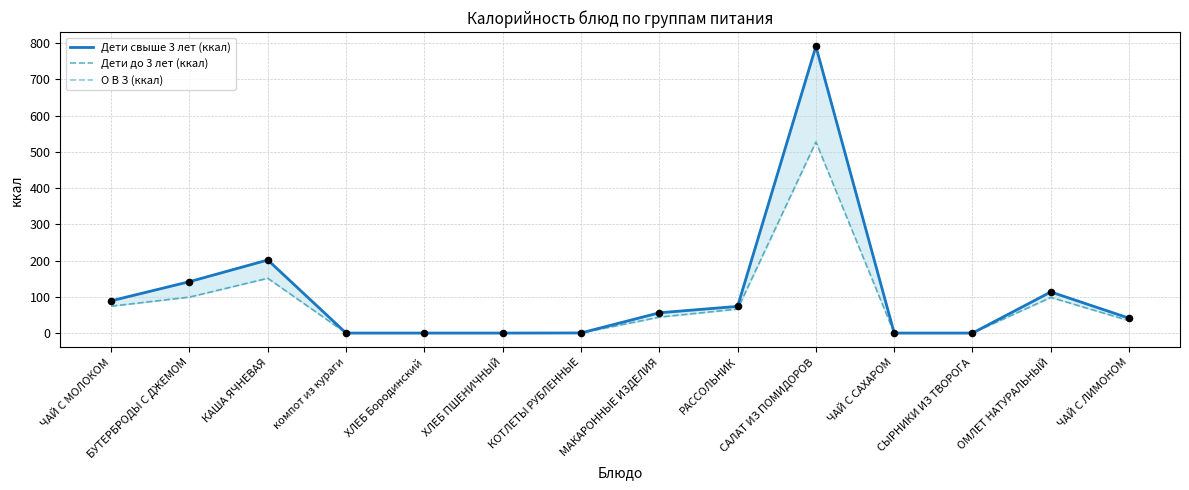

Is it true that Дети свыше 3 лет (ккал) equals 49.1 at ОМЛЕТ НАТУРАЛЬНЫЙ?

False